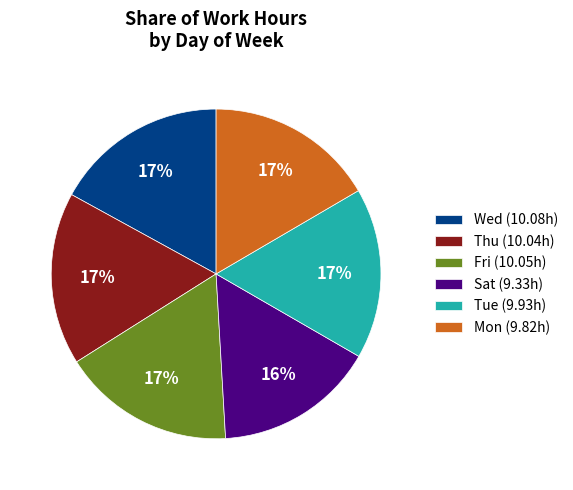

Does any single category account for the majority?

No